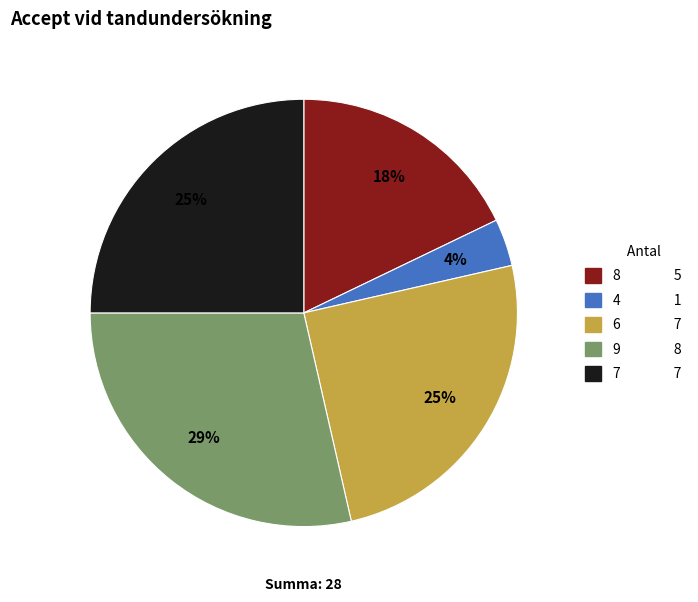

Does any single category account for the majority?

No